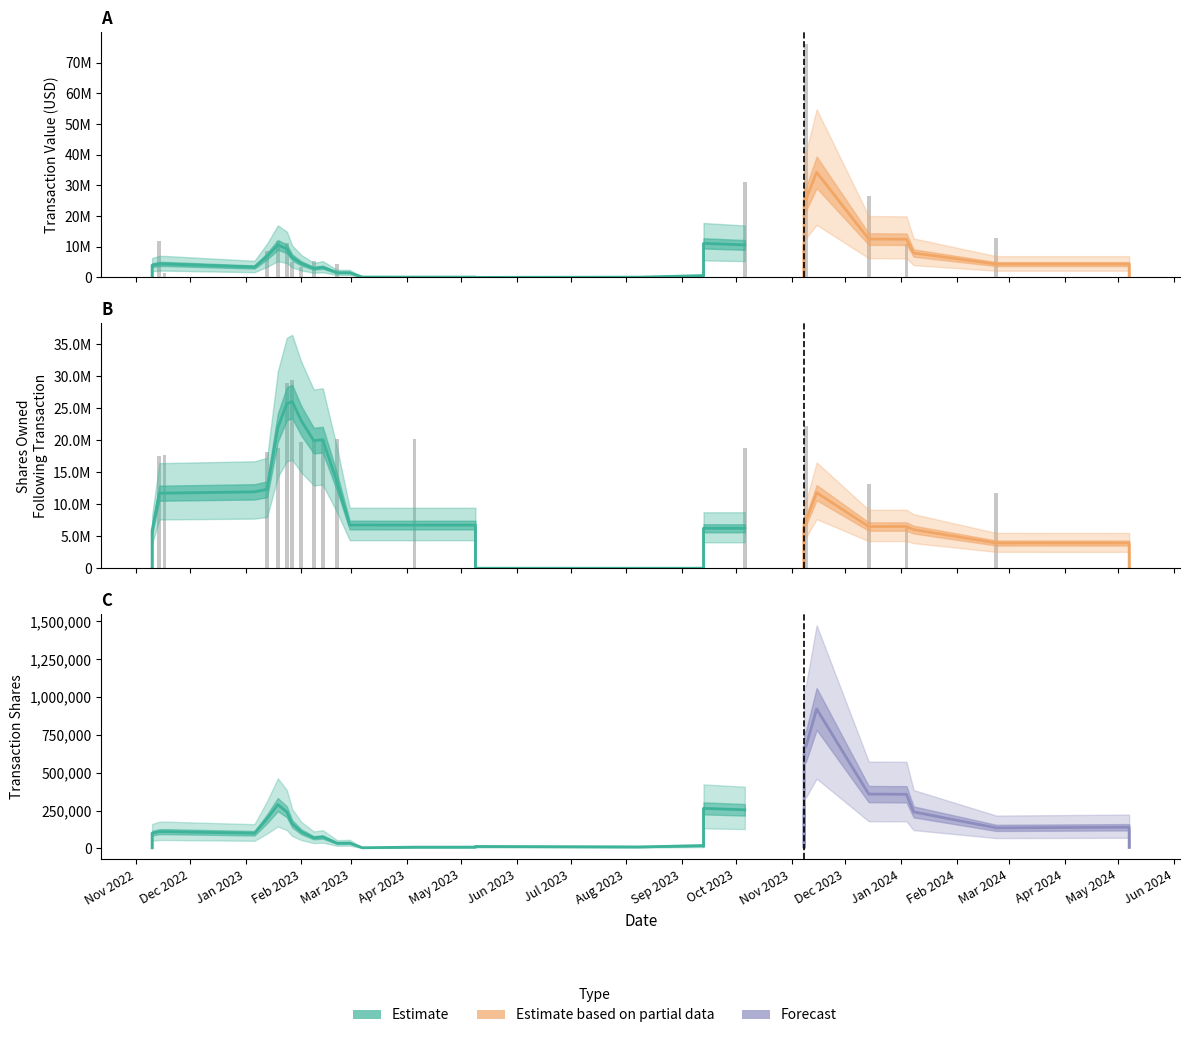

Reading left to right, list all the values displayed in this chart.

transactionValue: 0	0	12976000	0	10826538	26475000	173161	76099380	0	0	0	0	31072500	655325	1507016	225495	0	0	281281	0	0	60136	4520795	22461	5371719	3452115	4900802	11139394	11891120	8735162	0	1383749	11730974	13693	145994	216672
transactionShares: 13616	4887	400000	1392	321140	750000	4598	2010510	1131	4598	6680	1034	750000	13068	30000	4500	18985	4887	6444	13283	4379	1393	100000	516	125000	83768	120698	283010	320000	265000	1393	33169	296831	397	4244	6418
sharesOwnedFollowingTransaction: 10135	16864	11795366	40503	6290304	13248810	38282	22174753	620	42880	19878	12976	18745305	0	15210	7983	12483	12195	20237469	16847	3779	36237	20228344	20030990	20029979	19779984	29412184	28968293	18804324	18165017	37630	17634899	17567457	754	45210	35278